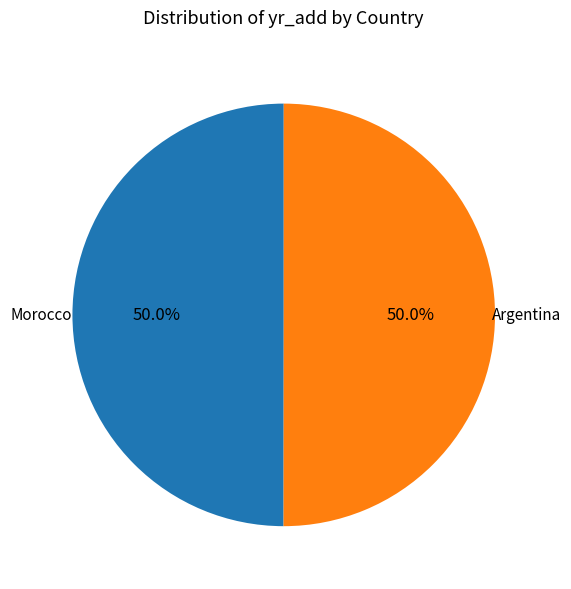

What is the ratio of the value at Argentina to the value at Morocco?

1.0